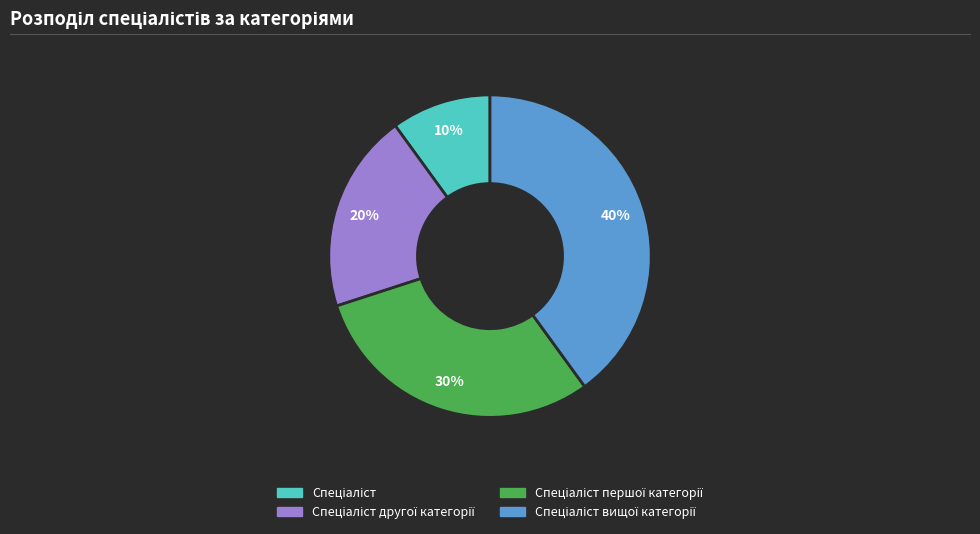

Is there a majority slice in this chart?

No